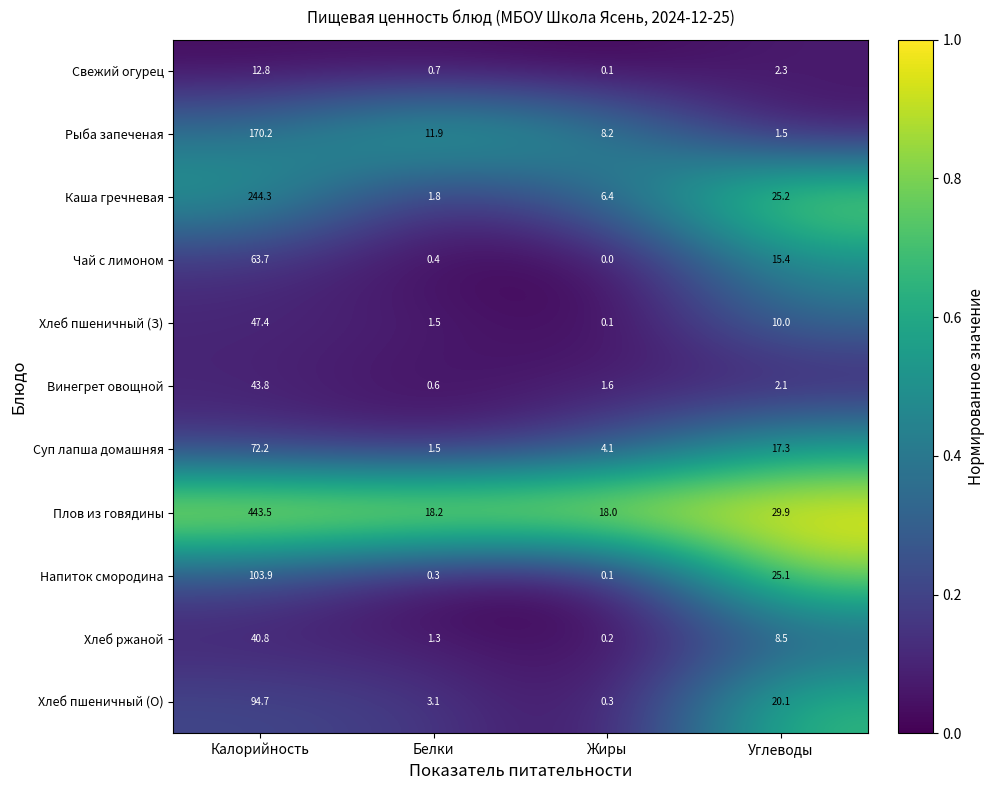

Which series has the widest spread of values?

Плов из говядины